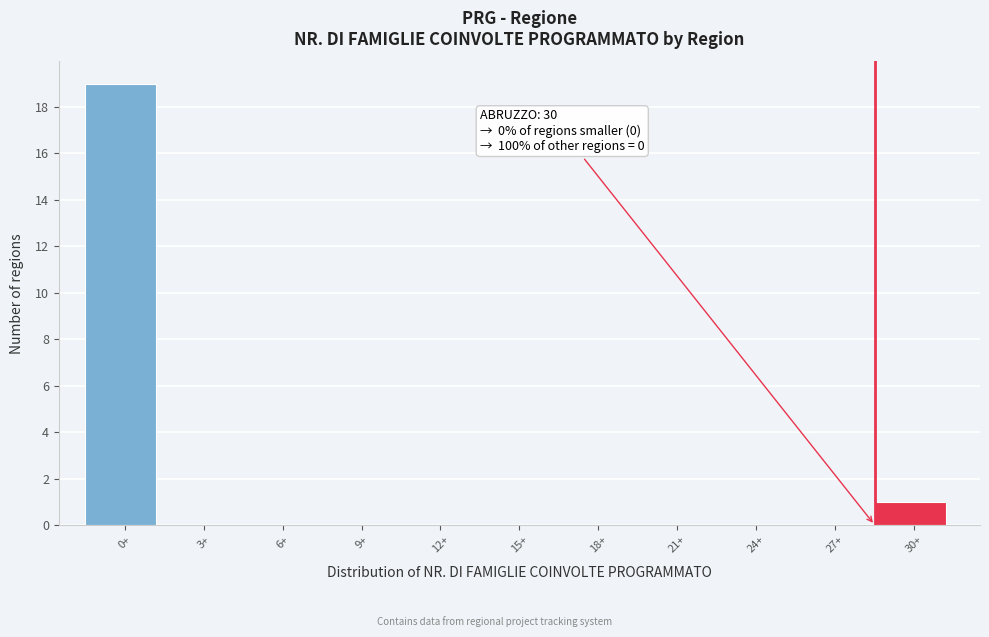

Reading left to right, transcribe all the data shown in this chart.

0+=19	3+=0	6+=0	9+=0	12+=0	15+=0	18+=0	21+=0	24+=0	27+=0	30+=1